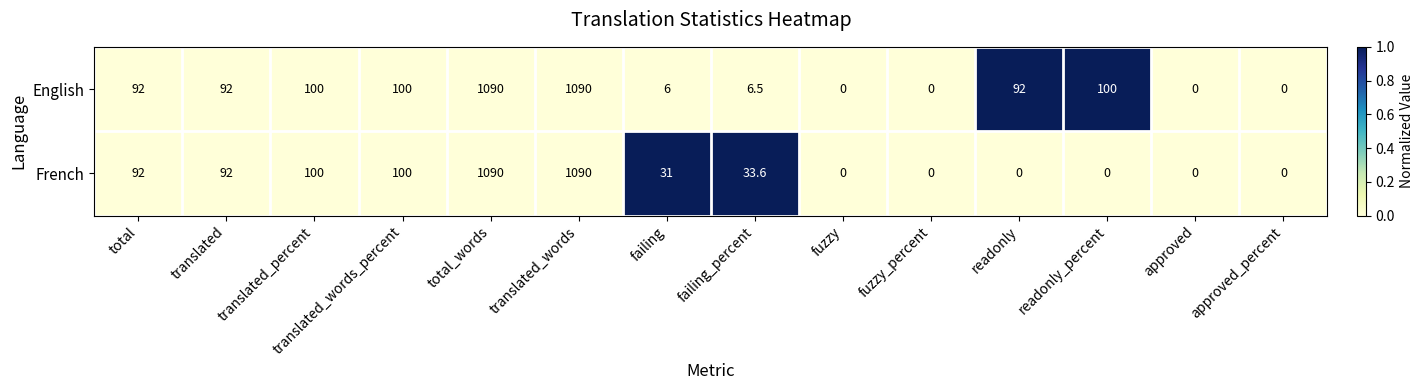

What is the difference between the maximum and minimum values in the French series?

1090.0